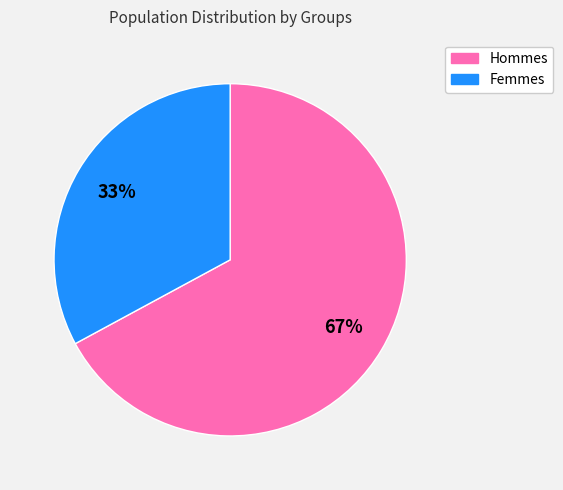

To the nearest percent, what is the average slice percentage?

50%